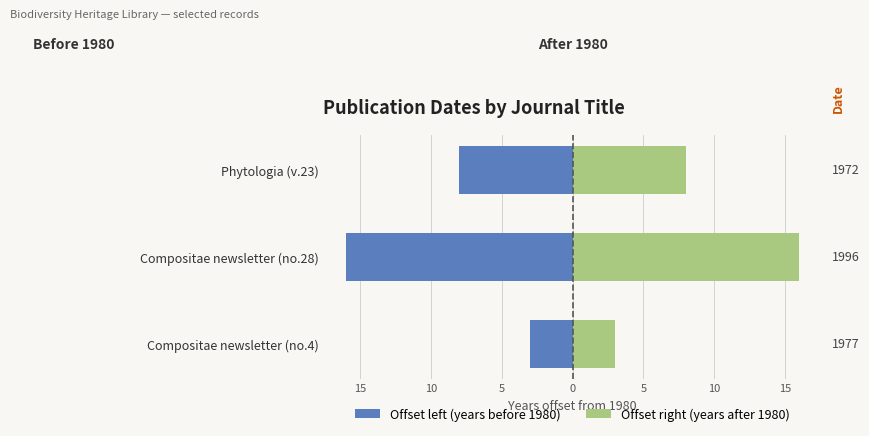

What is the sum of all Offset left (years before 1980) values?

-27